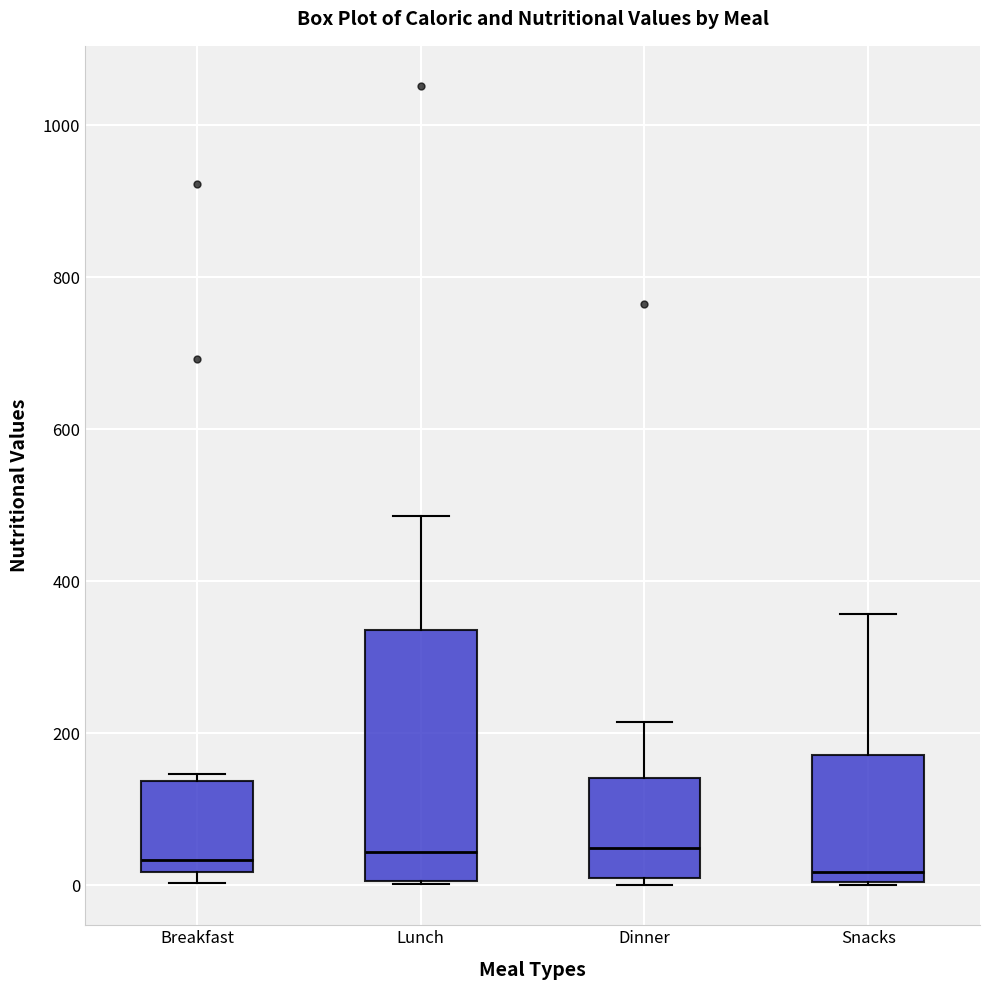

Which box is the tallest, from its lower edge to its upper edge?

Lunch